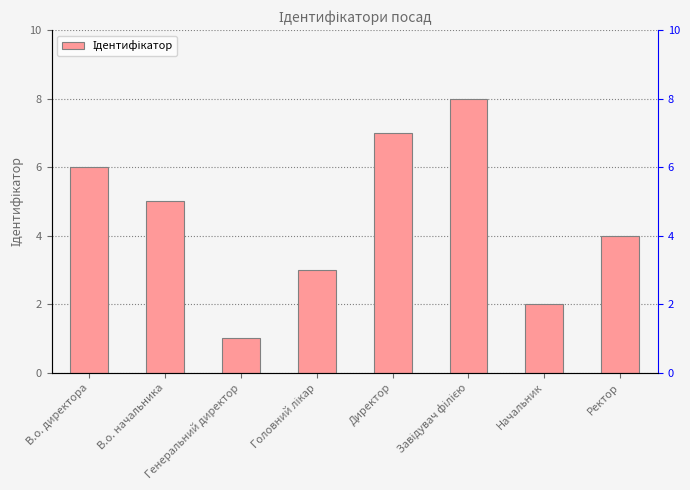

How many values are below 5?

4